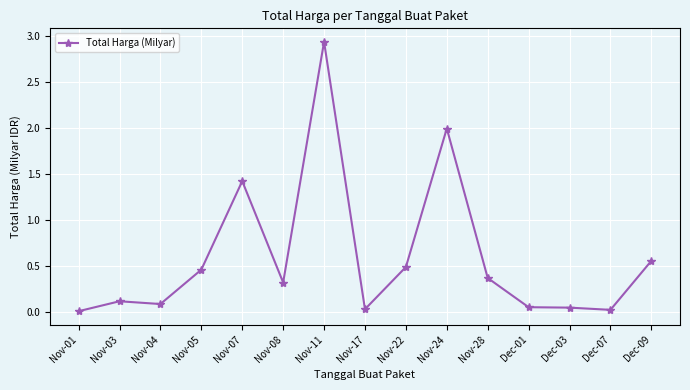

What position from the right is Nov-03?

14